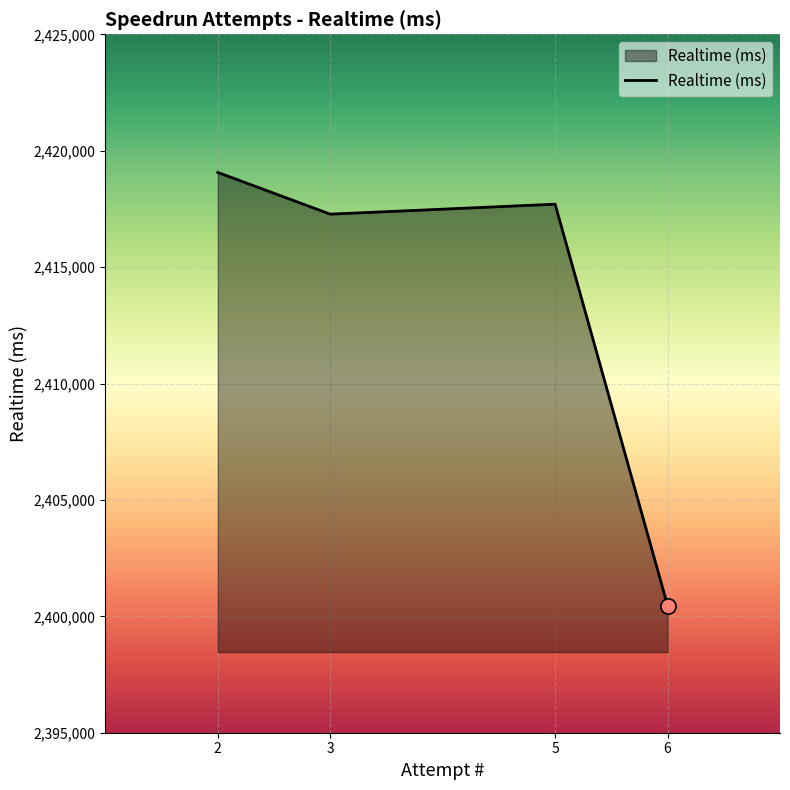

Approximately how many times larger is the value at 6 compared to 2?

1.0